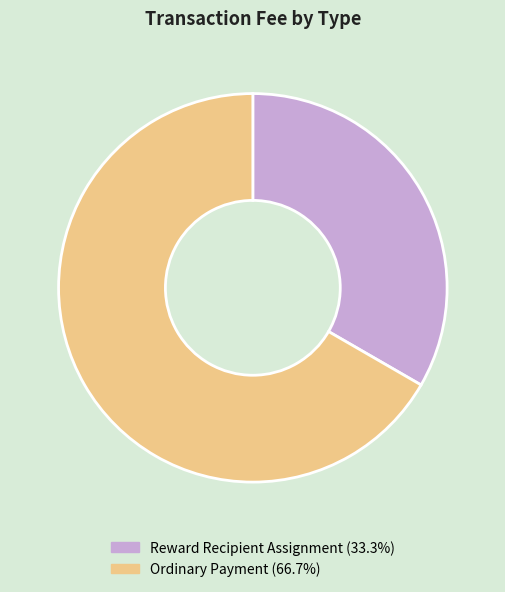

Which slice represents more than half of the pie?

Ordinary Payment